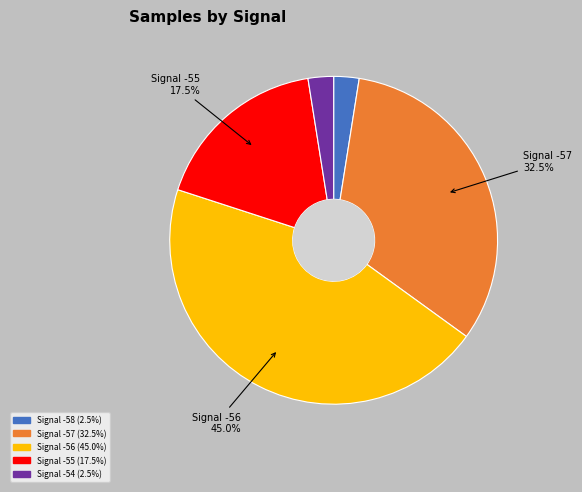

Is there any slice that represents more than half of the pie?

No